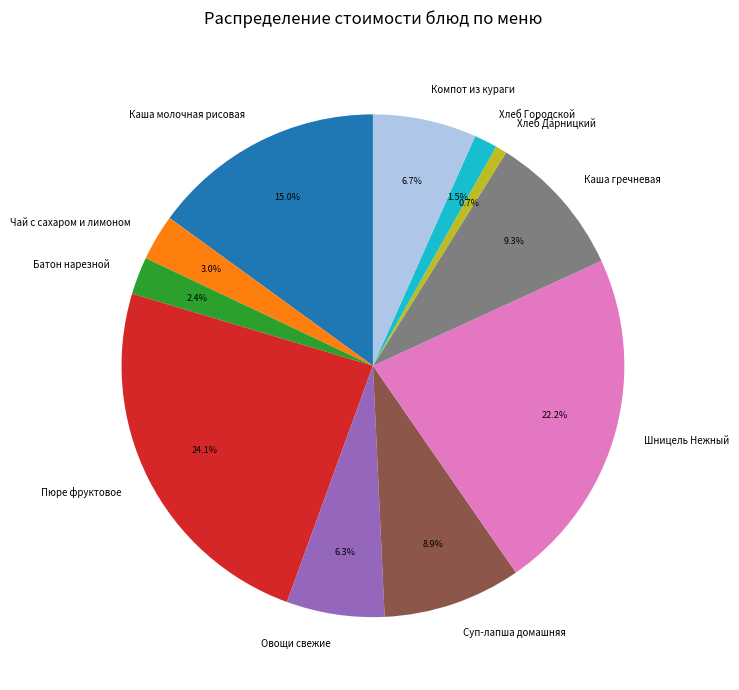

Is it true that Шницель Нежный is 8% of the pie?

False